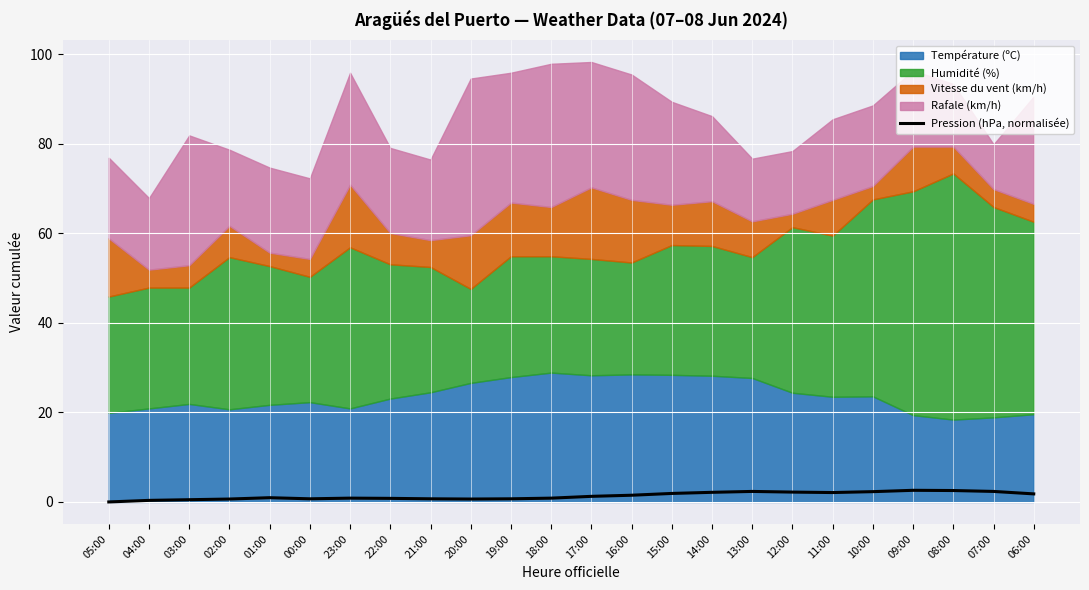

How many lines are shown in the chart?

1